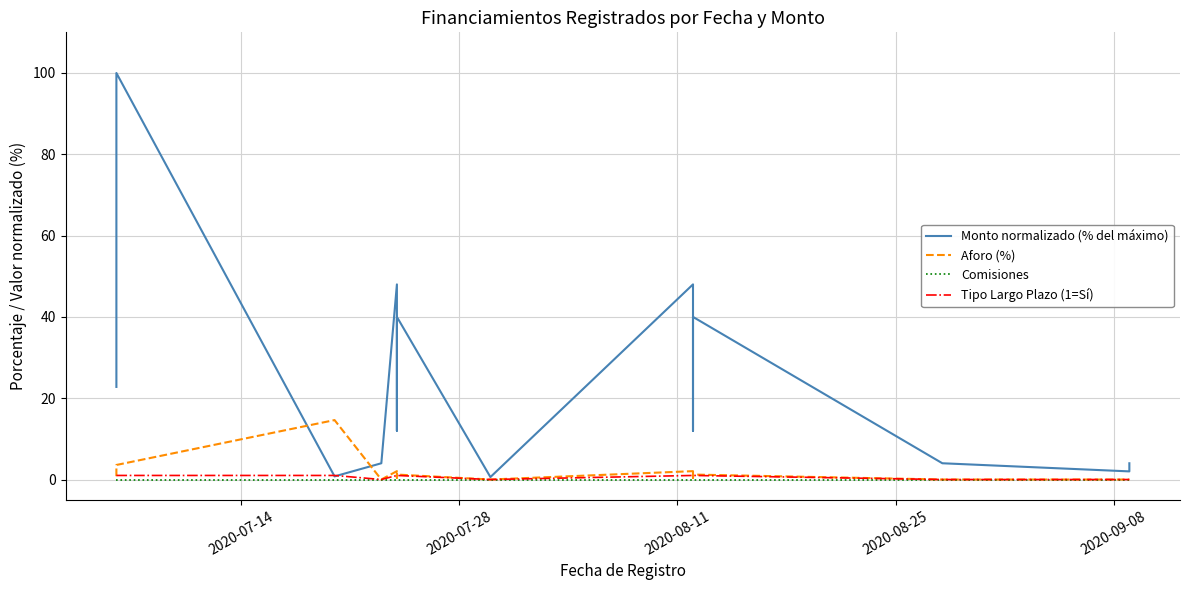

At how many categories does at least one series exceed 90?

1